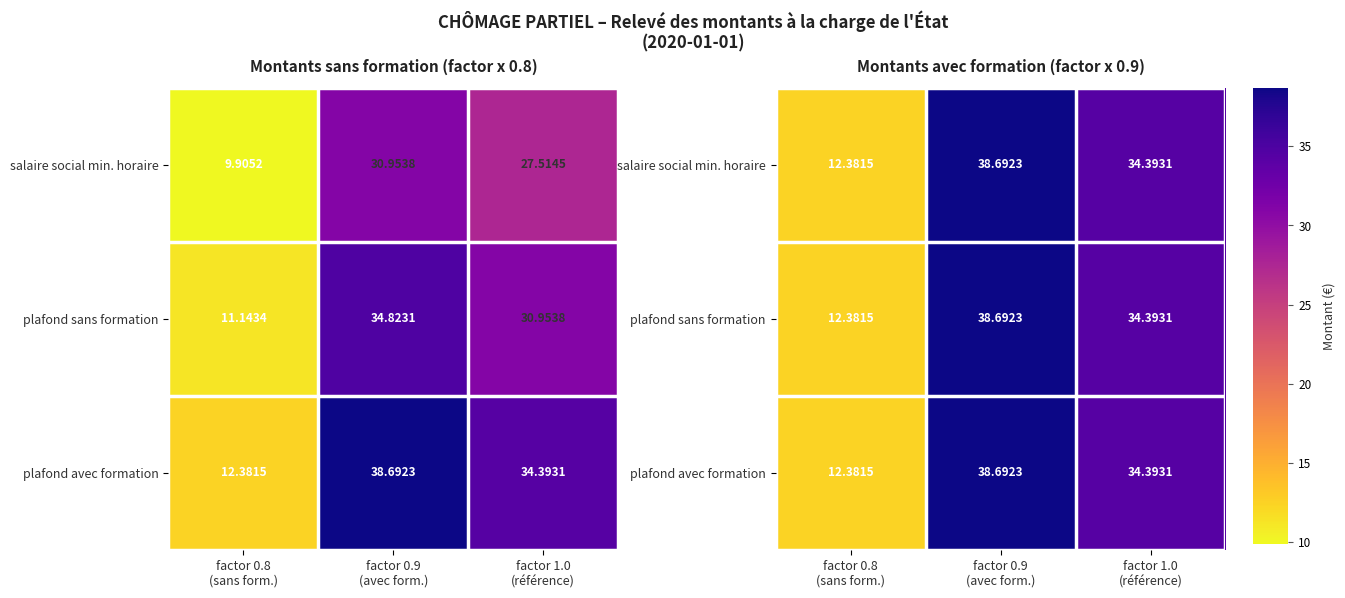

What is the total value across all series at factor 0.8
(sans form.)?

37.1